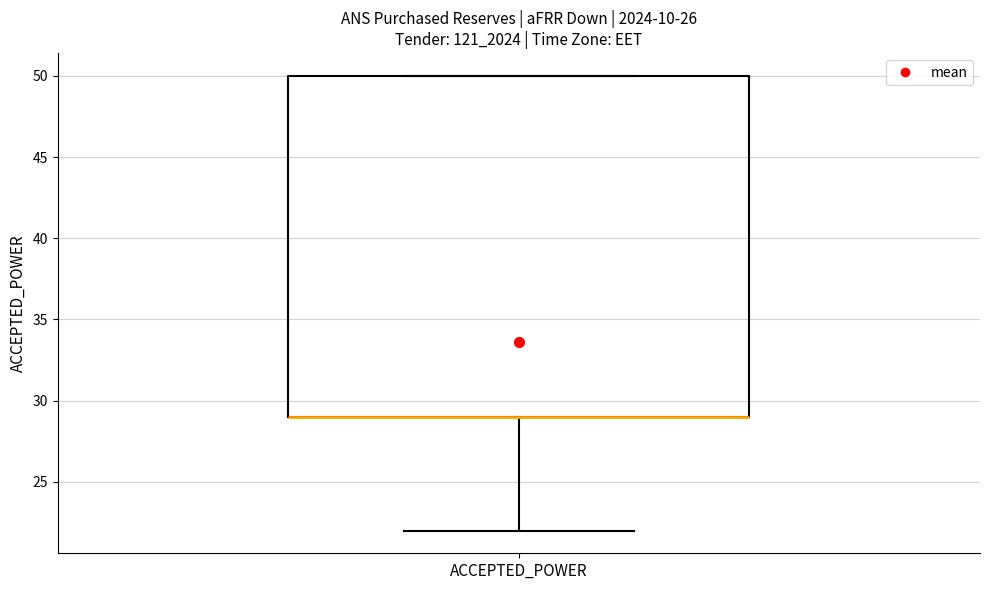

Where is the lower edge of the box for ACCEPTED_POWER on the y-axis? The values are not printed on the chart, so give them approximately, as read against the axis.

29